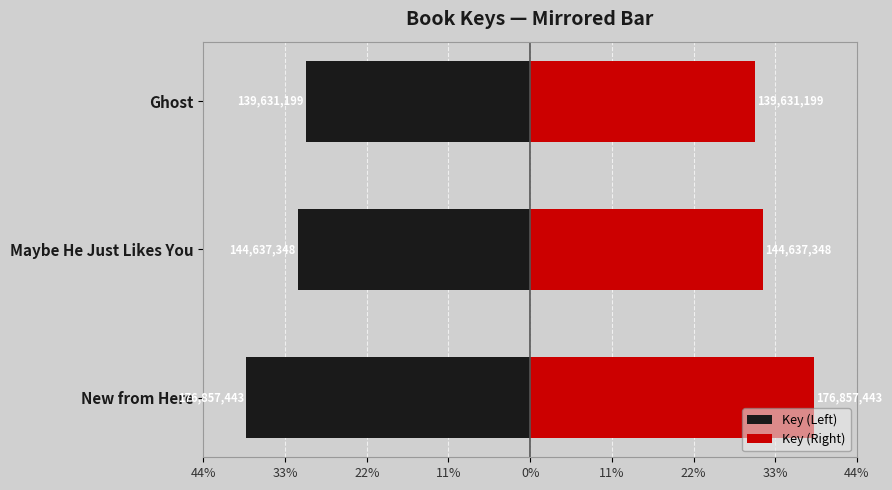

What is the average value of the Key (Right) series?

33.3